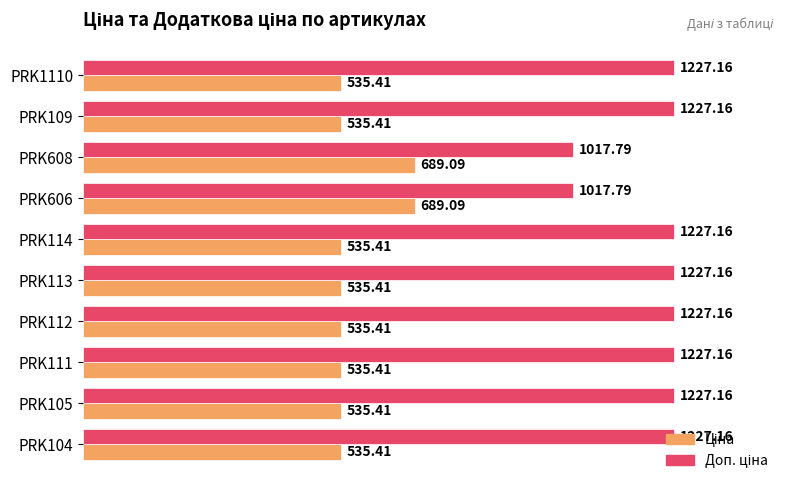

At how many categories does at least one series exceed 939?

10